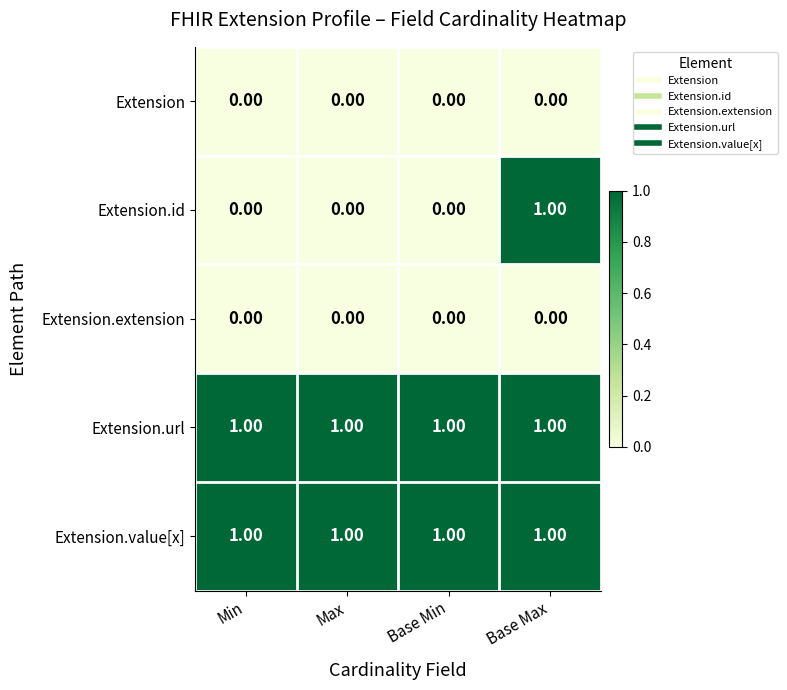

At how many categories does at least one series exceed 0?

4